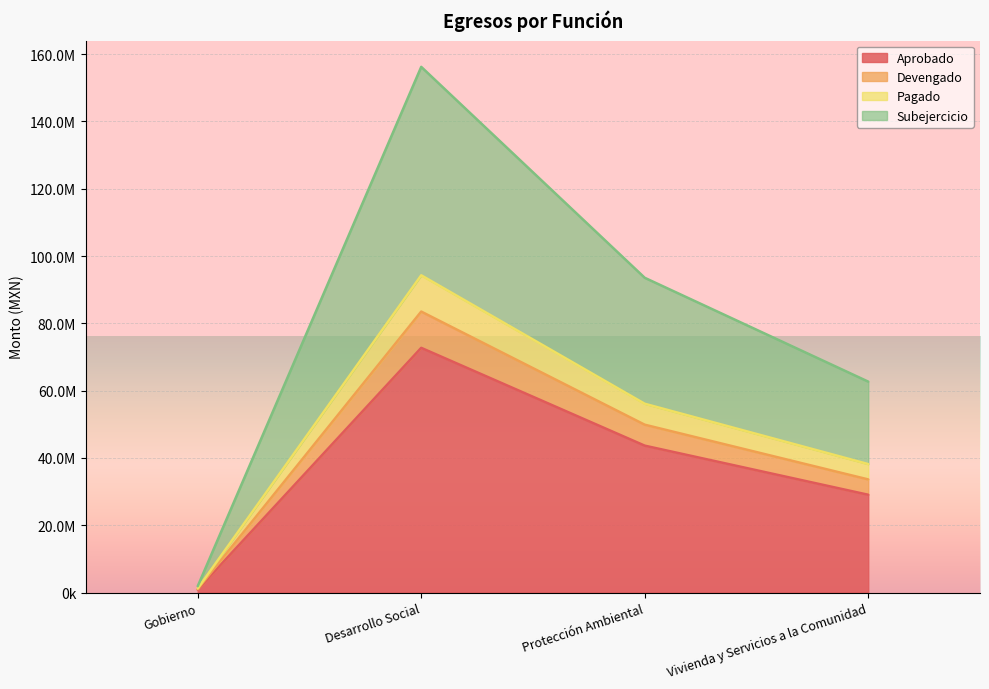

Count the number of data series in this chart.

4